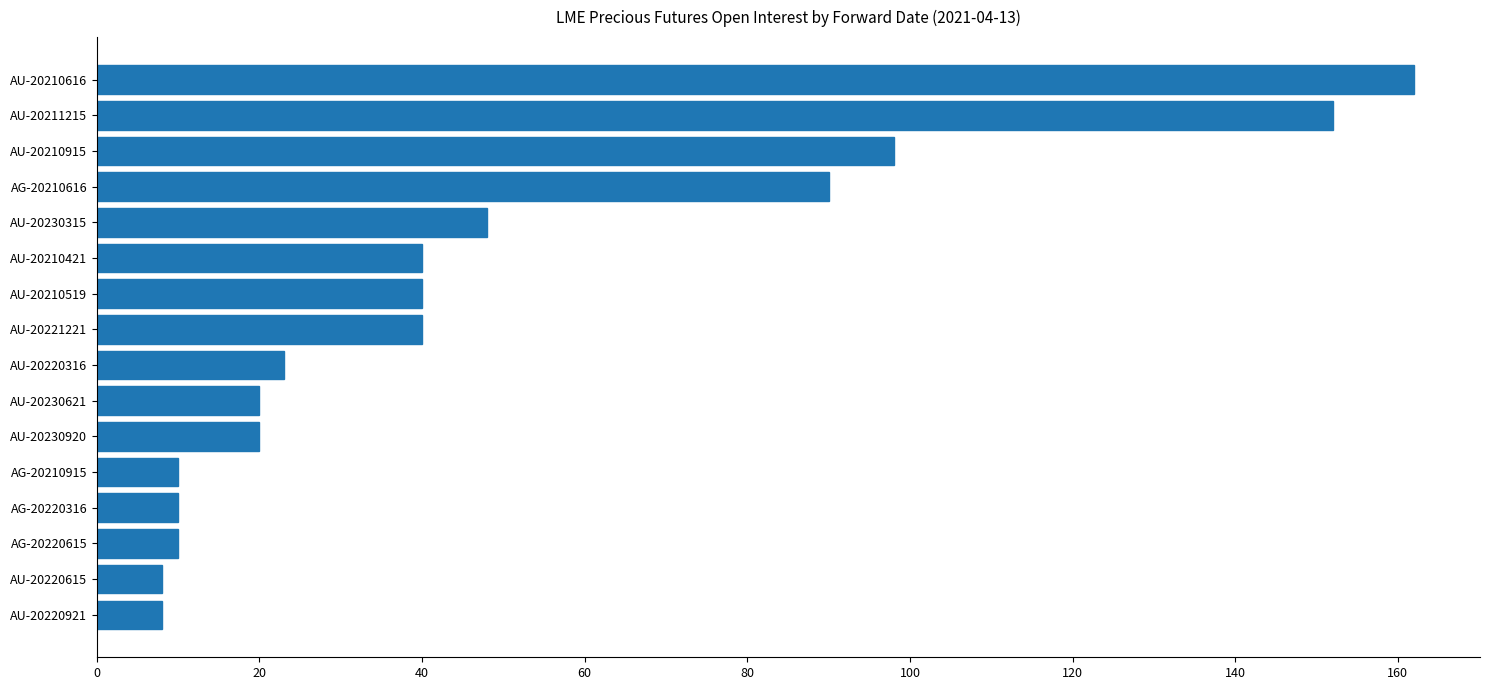

What is the difference between the second highest and second lowest values?

144